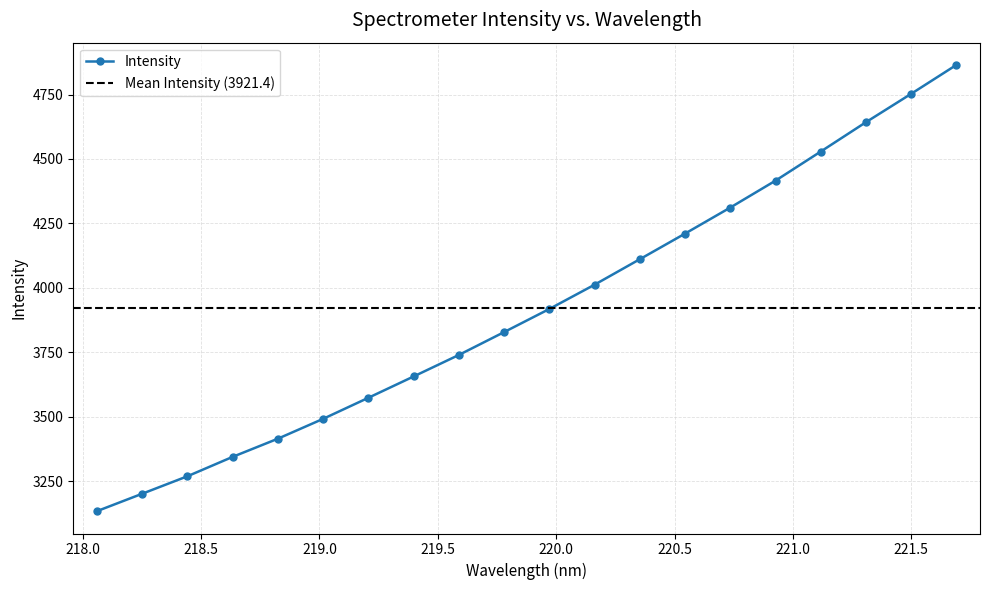

What is the value of the 20th point from the left?

4864.5